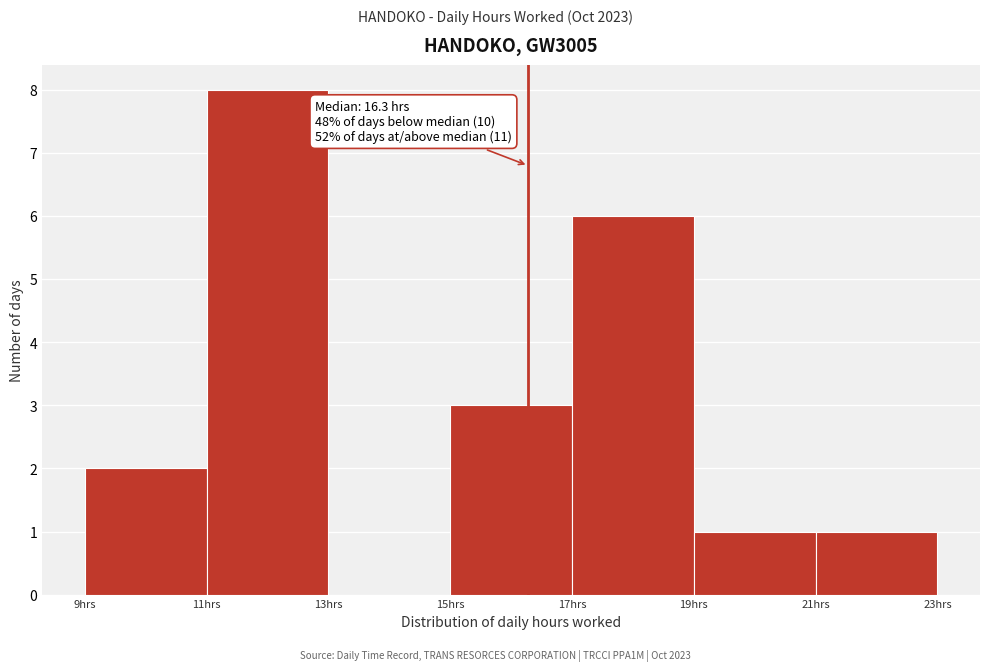

Over which range of the x-axis is the bar tallest?

11 to 13